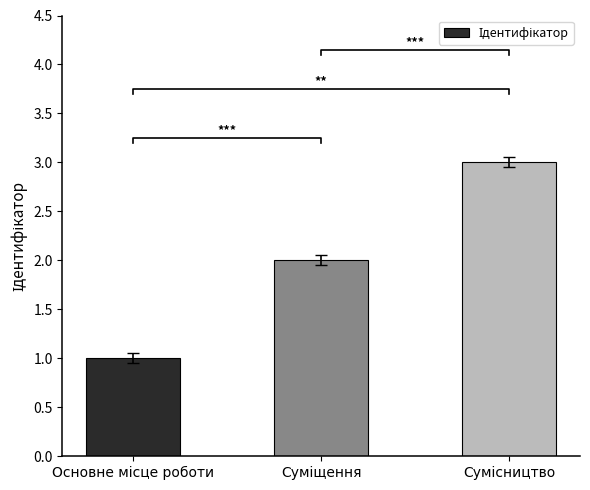

Reading left to right, extract all data points from this chart.

Основне місце роботи=1	Суміщення=2	Сумісництво=3